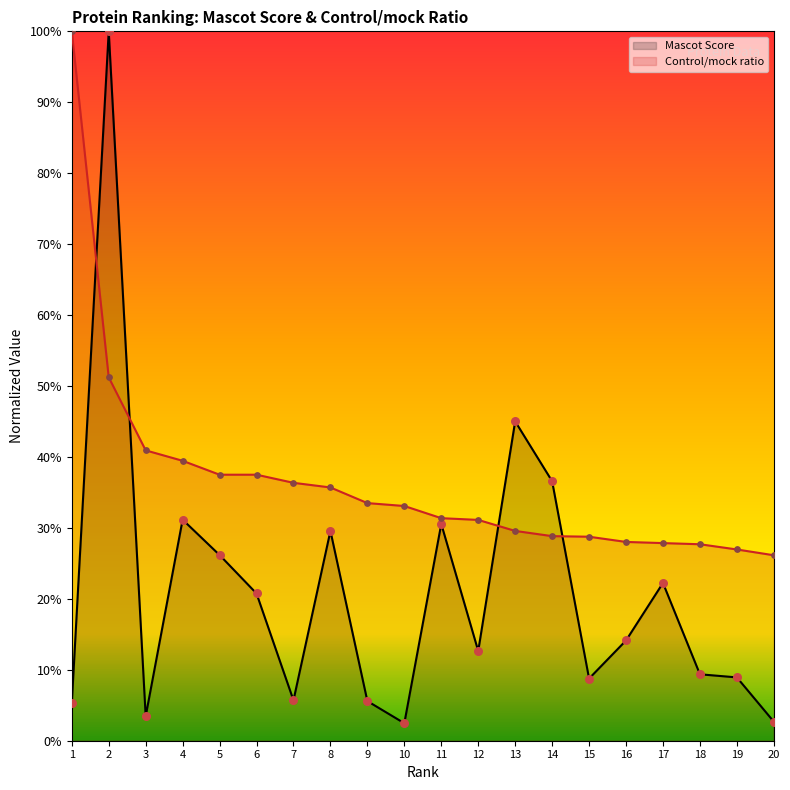

Which series has the widest spread of Y values?

Mascot Score